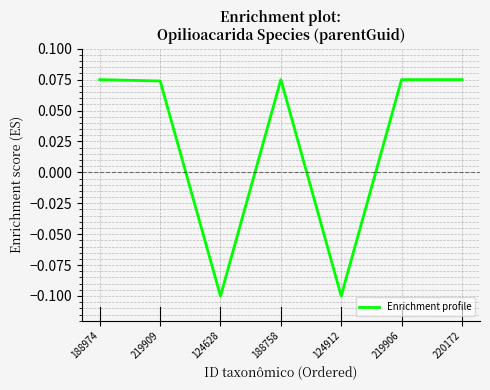

What position from the left is 220172?

7